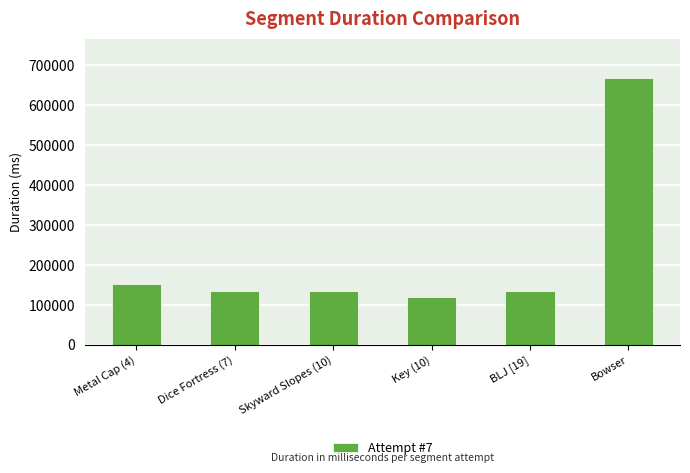

Between Key (10) and BLJ [19], which is larger?

BLJ [19]